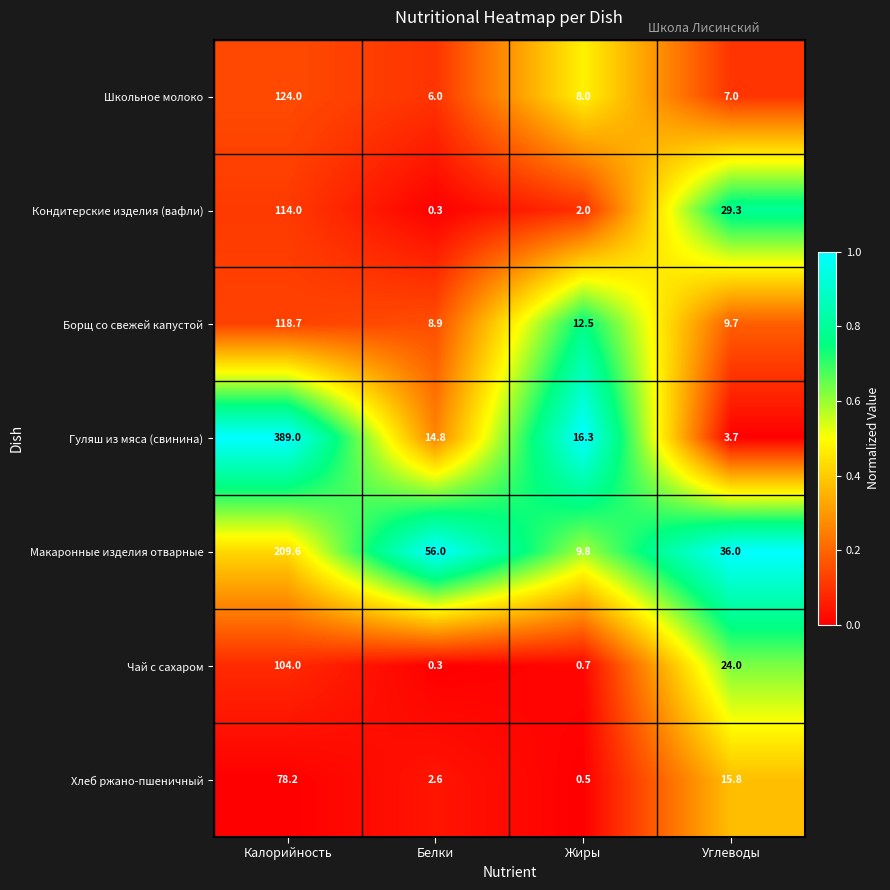

How many categories are shown in the chart?

4